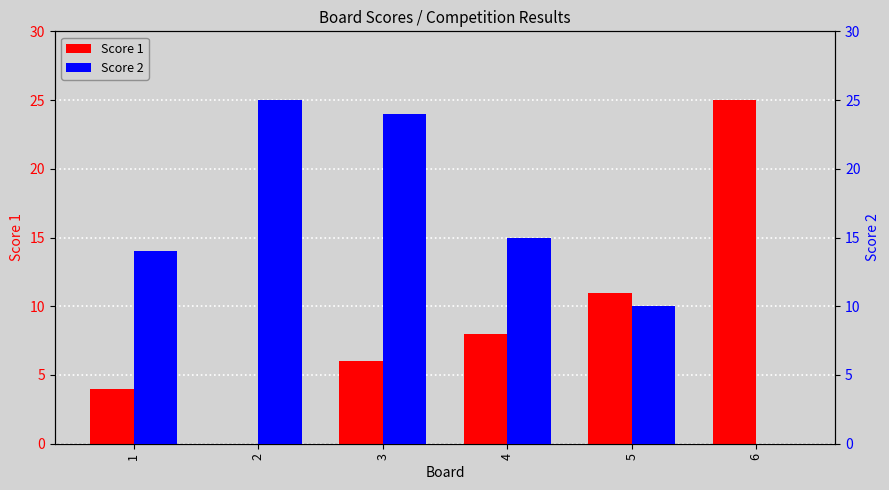

Reading left to right, what are all the values shown in this chart?

Score 1: 1=4	2=0	3=6	4=8	5=11	6=25
Score 2: 1=14	2=25	3=24	4=15	5=10	6=0